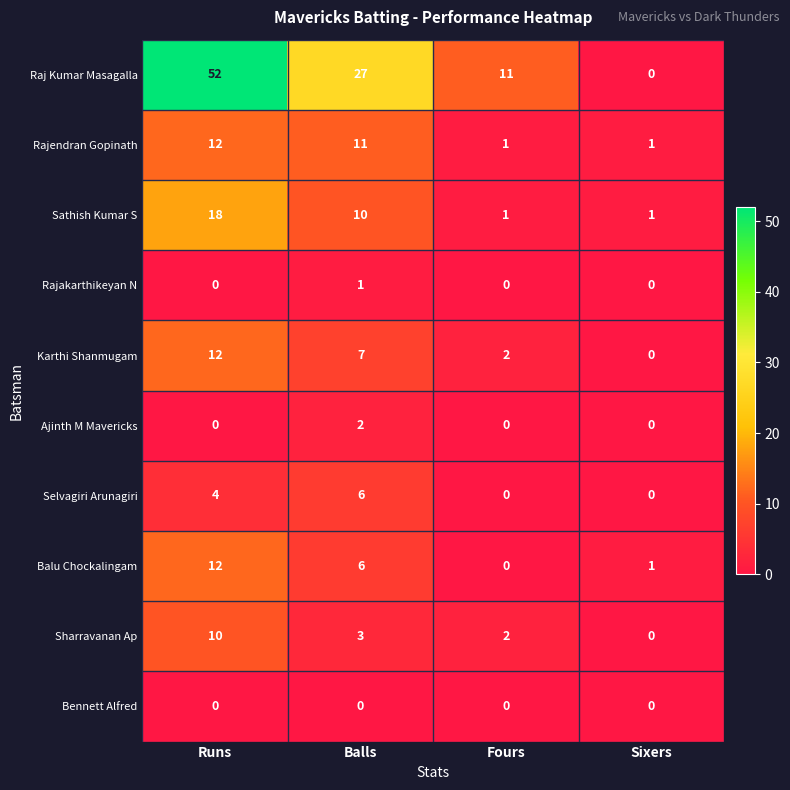

What is the total value across all series at Sixers?

3